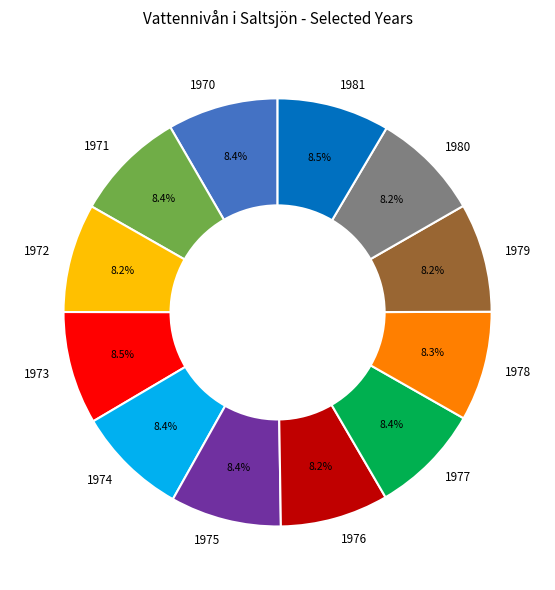

Count the number of slices in the pie.

12